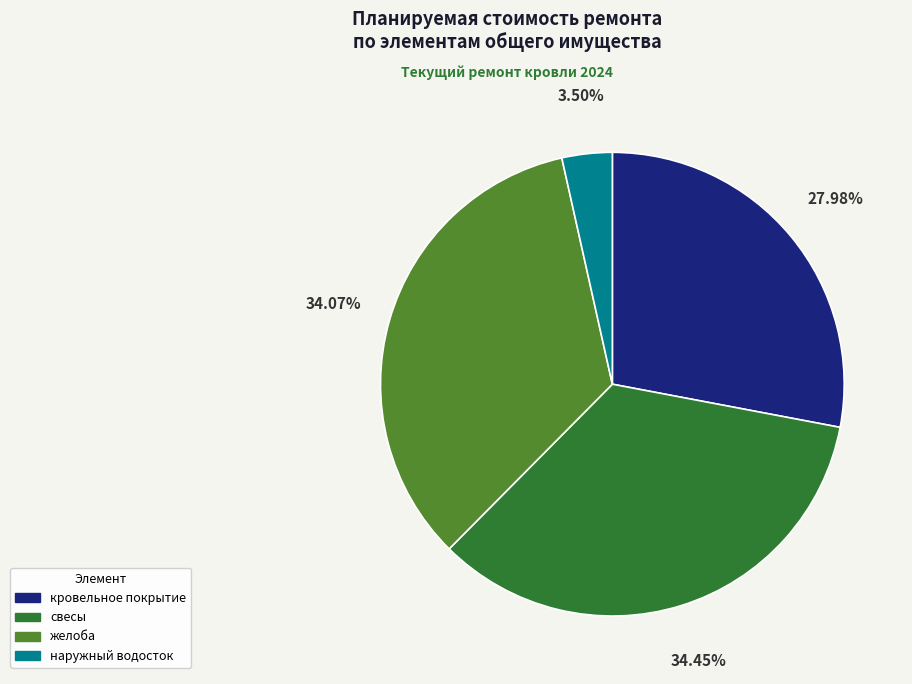

Does any single category account for the majority?

No